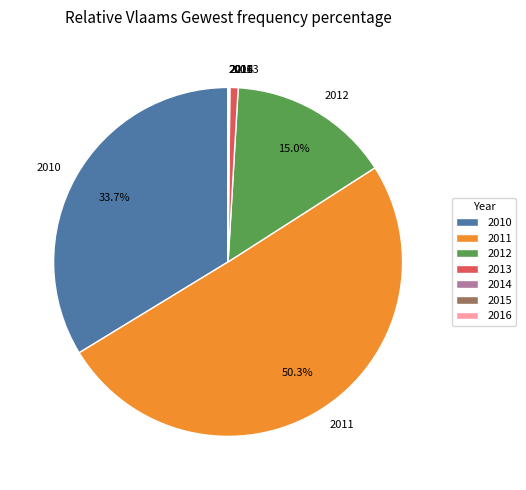

What is the majority slice?

2011